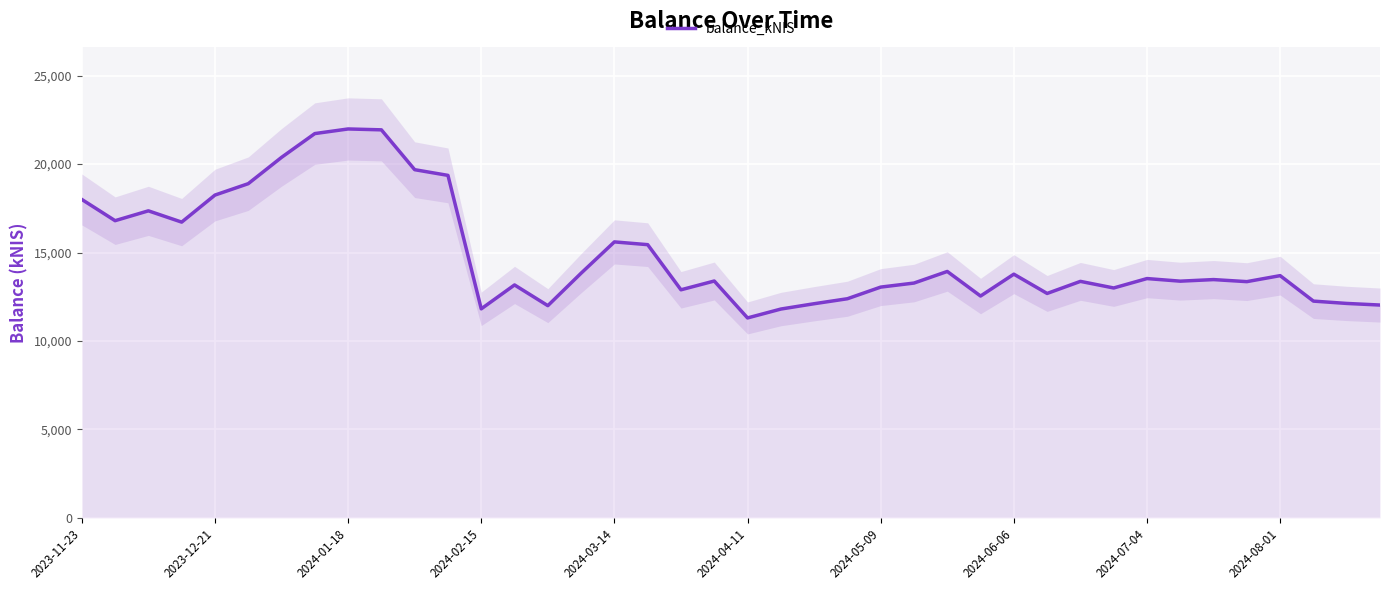

What is the maximum value for balance_kNIS?

21986.7